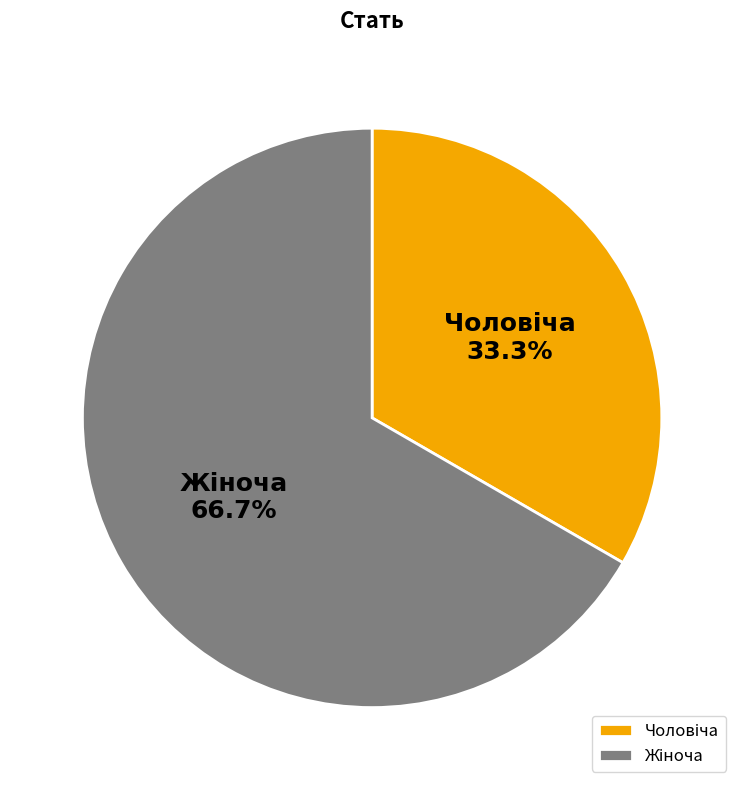

Is there any slice that represents more than half of the pie?

Yes